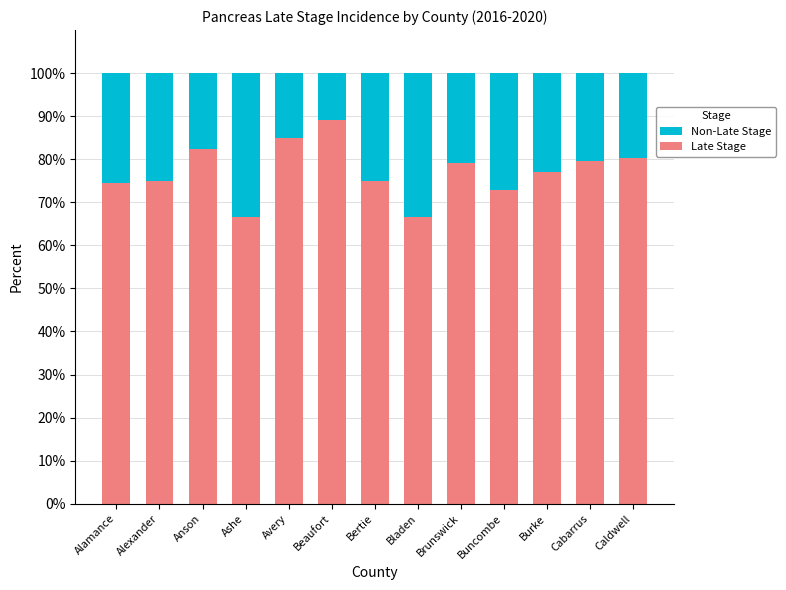

True or false: Late Stage has a value of 80.2 at Caldwell.

True